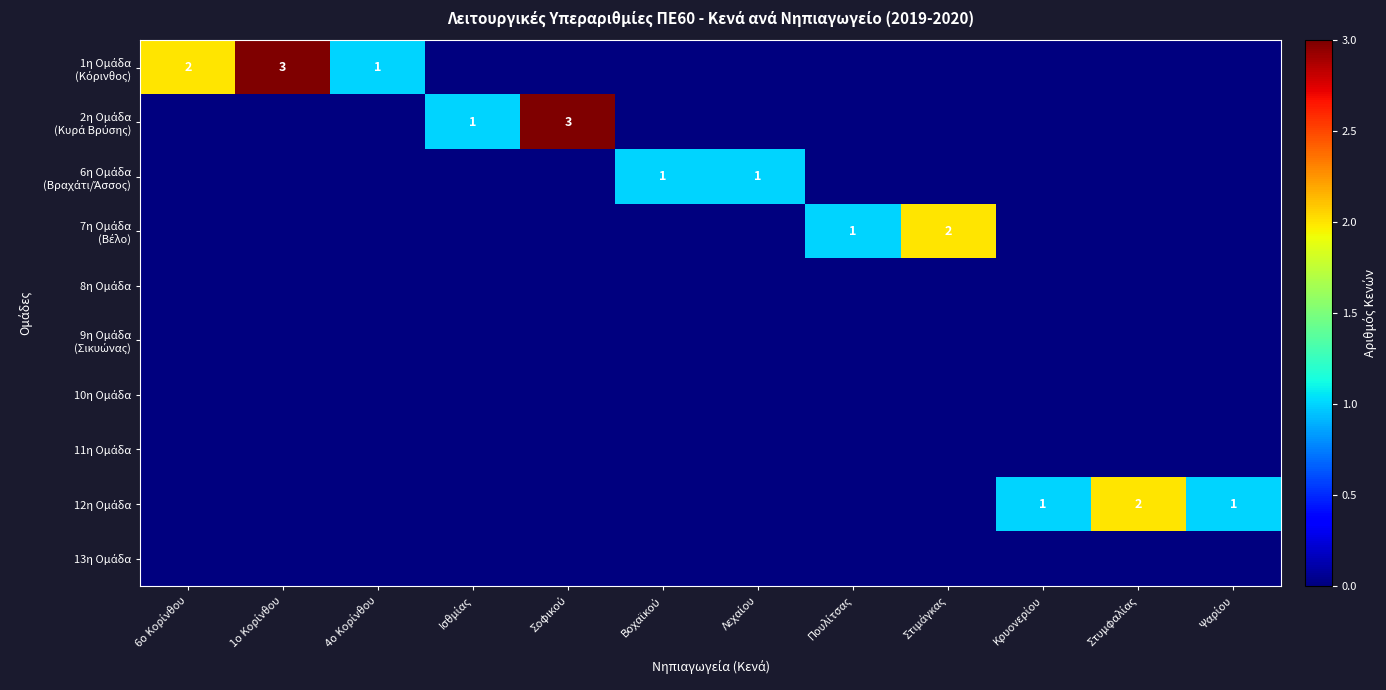

Which label corresponds to the largest value in the chart?

1ο Κορίνθου